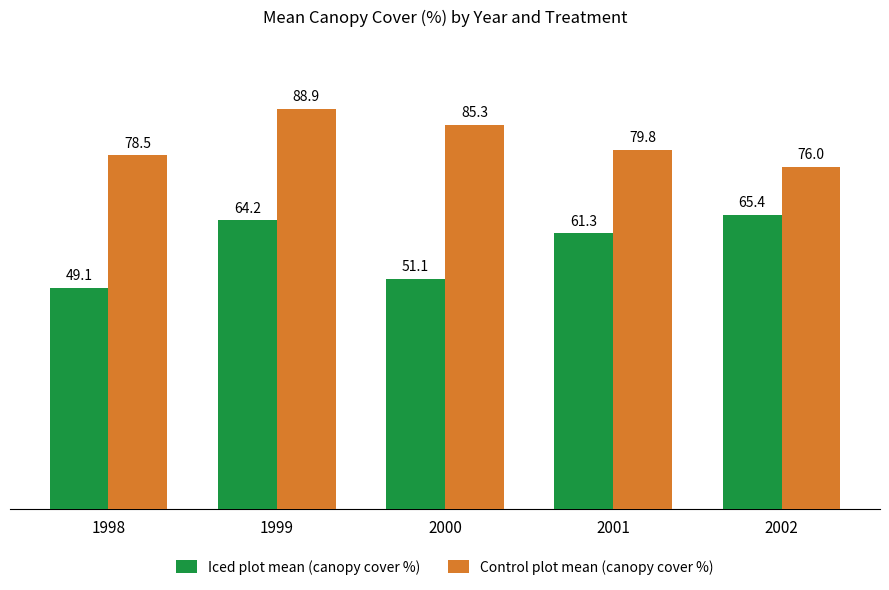

True or false: Control plot mean (canopy cover %) has a value of 124.9 at 2001.

False